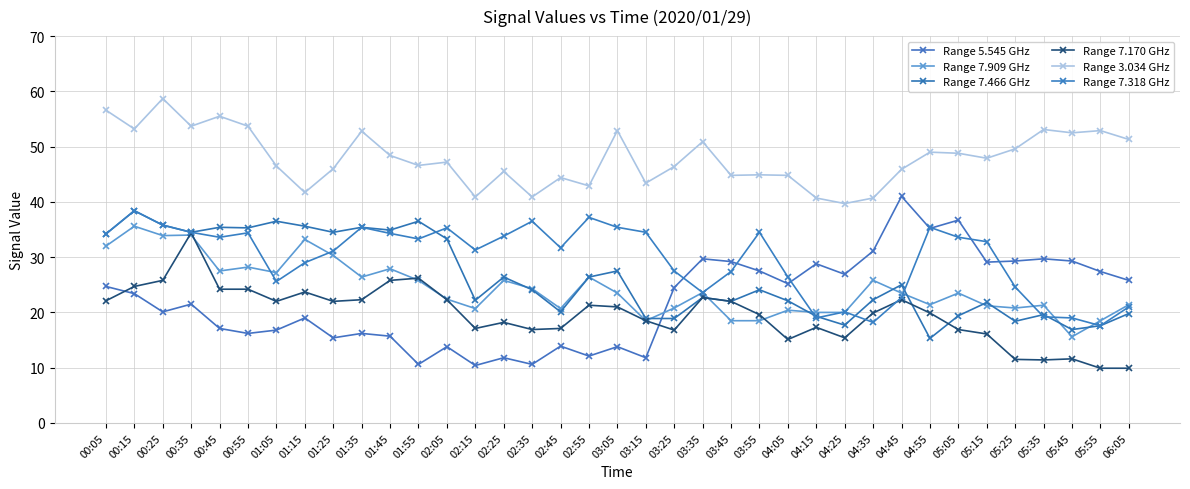

Read the Range 5.545 GHz value at 00:05.

24.7